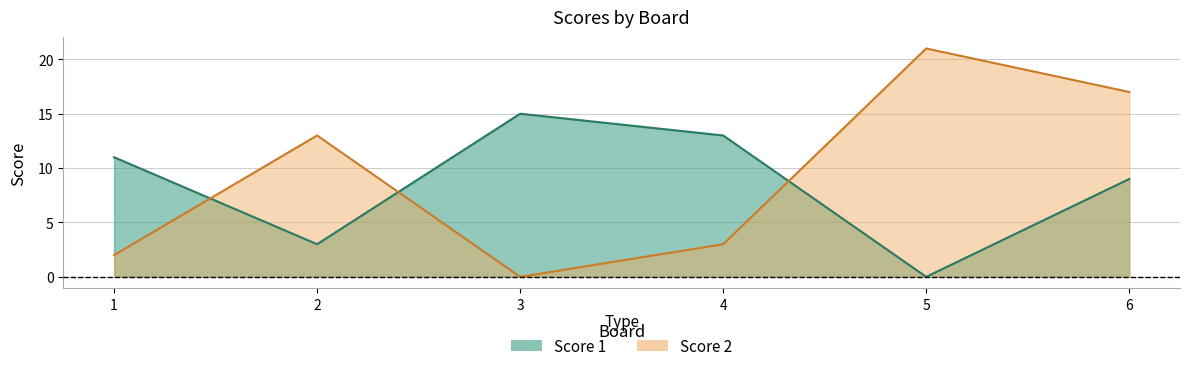

List the series in order of their peak value, highest first.

Score 2, Score 1